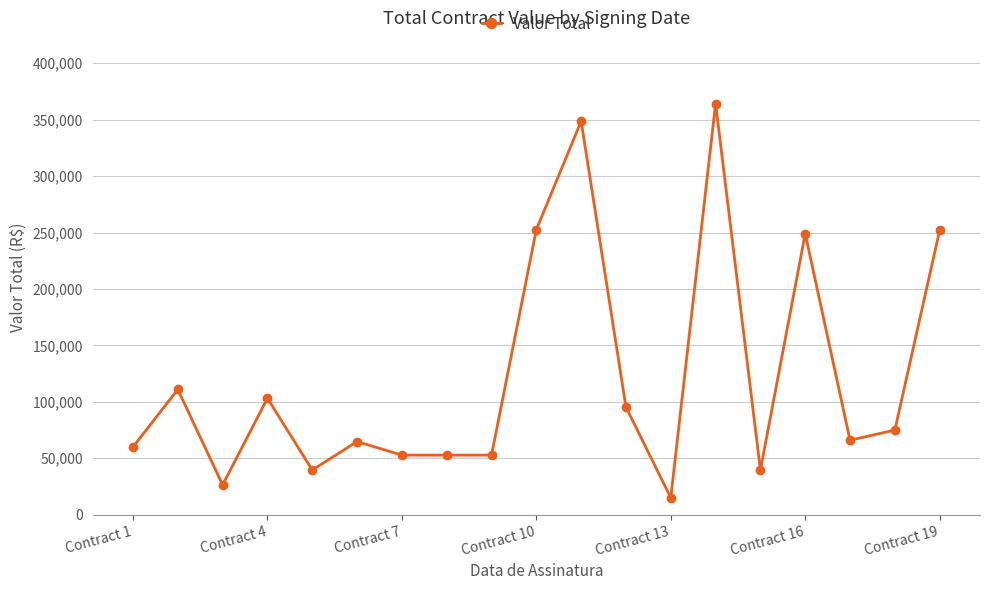

What is the average value?

122147